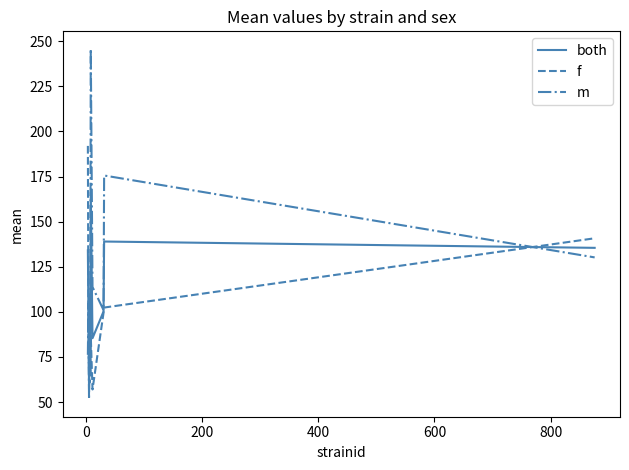

Which series has the largest range (max minus min)?

m